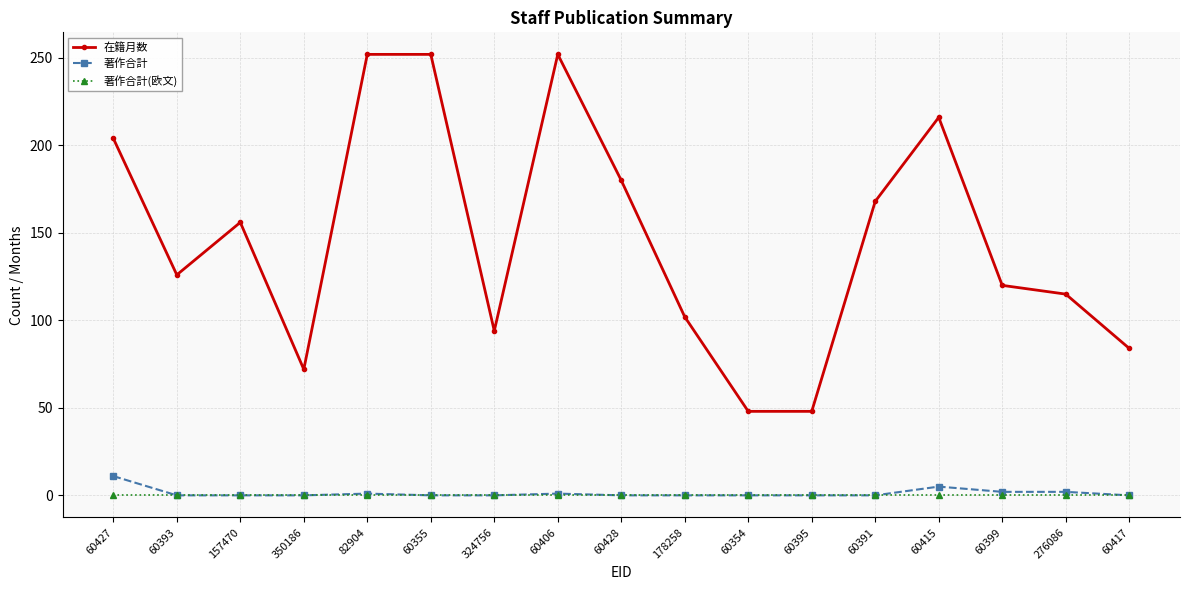

Where is 在籍月数 nearest to the value 150?

157470